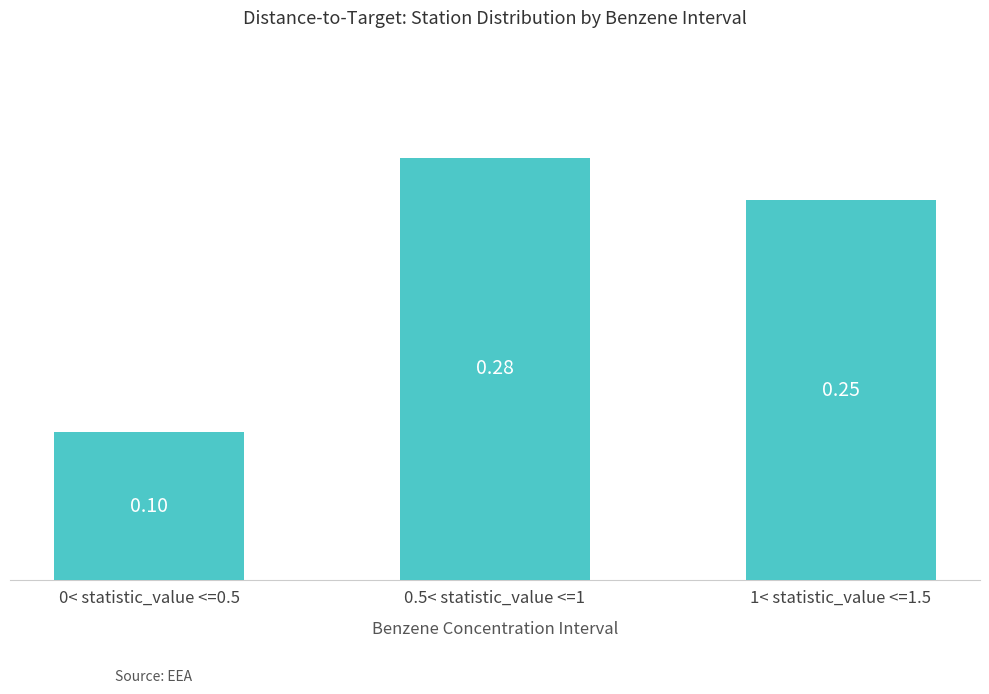

What is the sum of all values?

0.6